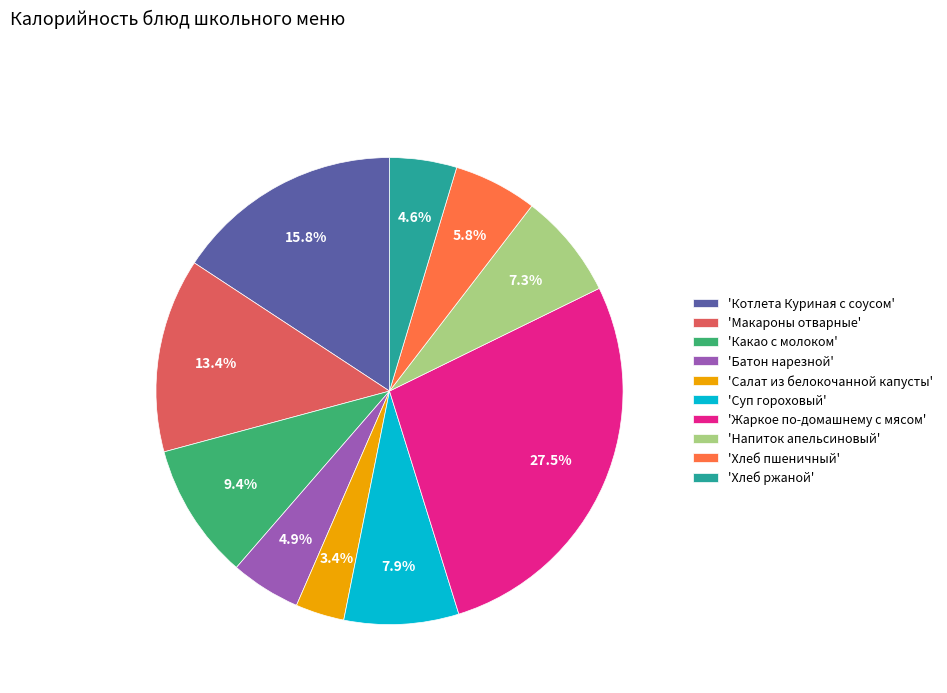

What portion of the pie excludes 'Котлета Куриная с соусом'?

84.2%